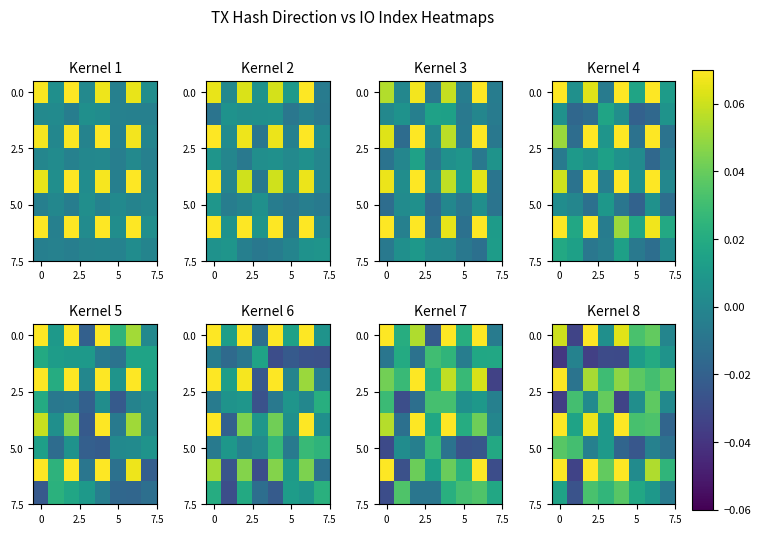

Count the number of categories in the chart.

8